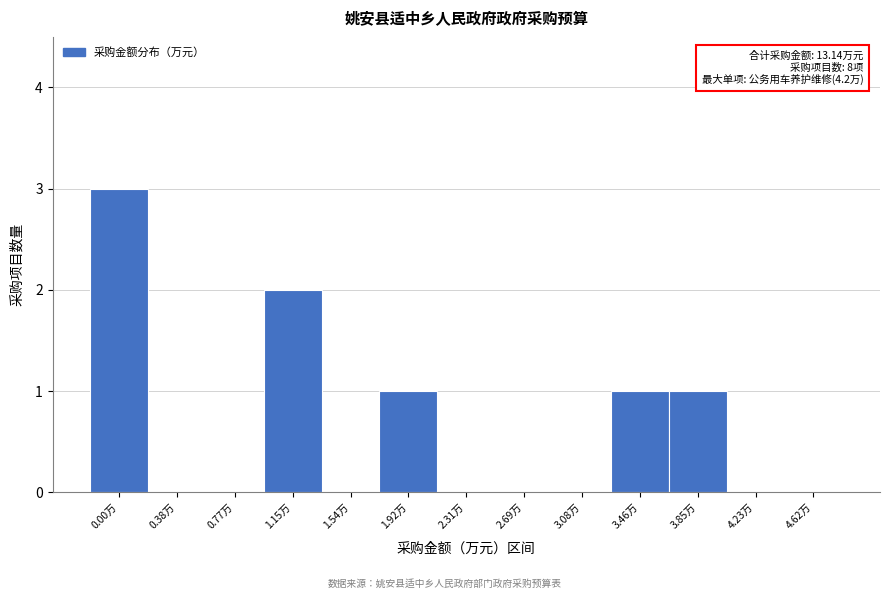

Reading left to right, what are all the values shown in this chart?

0.00万=3	0.38万=0	0.77万=0	1.15万=2	1.54万=0	1.92万=1	2.31万=0	2.69万=0	3.08万=0	3.46万=1	3.85万=1	4.23万=0	4.62万=0